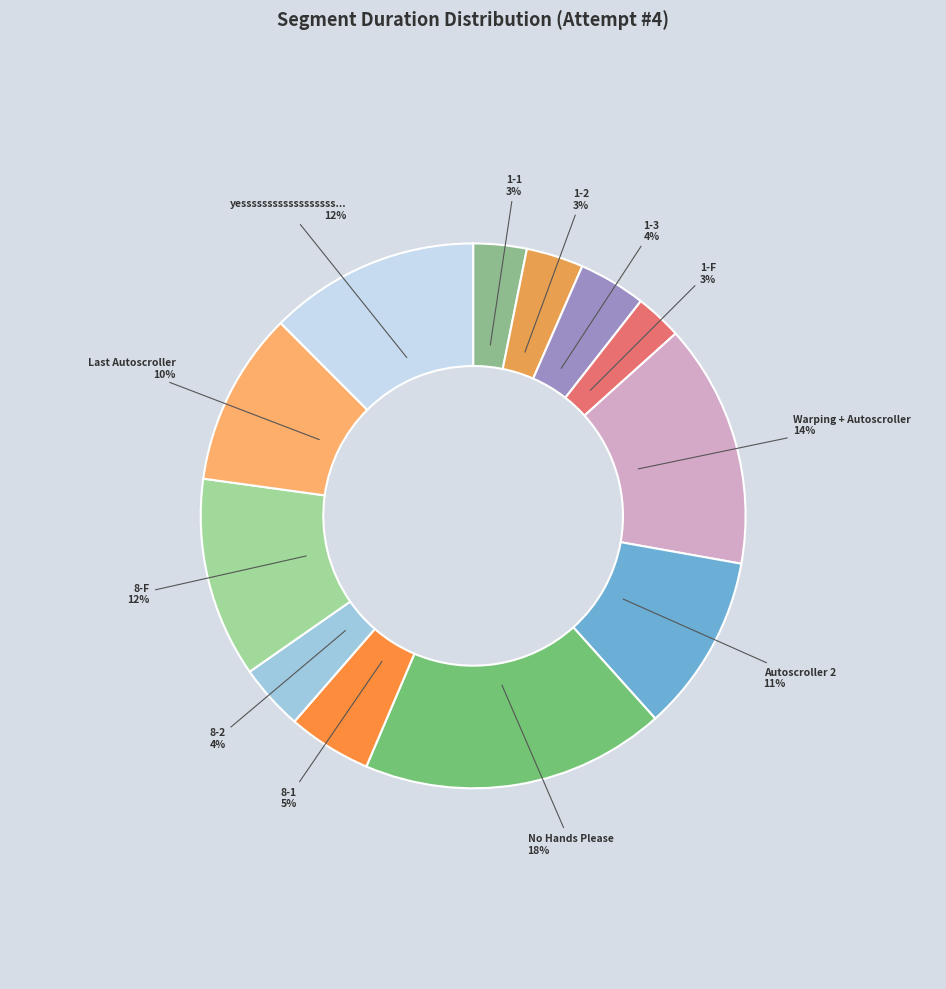

To the nearest percent, what is the difference between the largest and smallest slice percentages?

15%